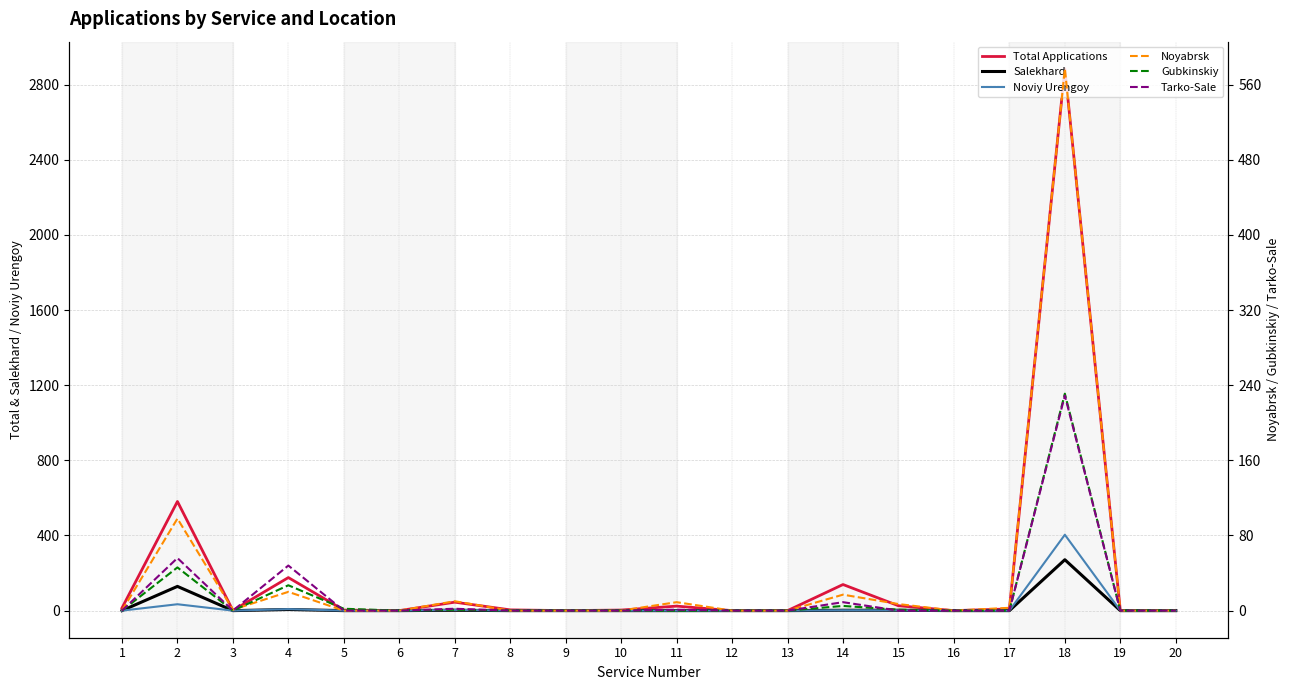

The Tarko-Sale series shows 0 at 8. True or false?

True